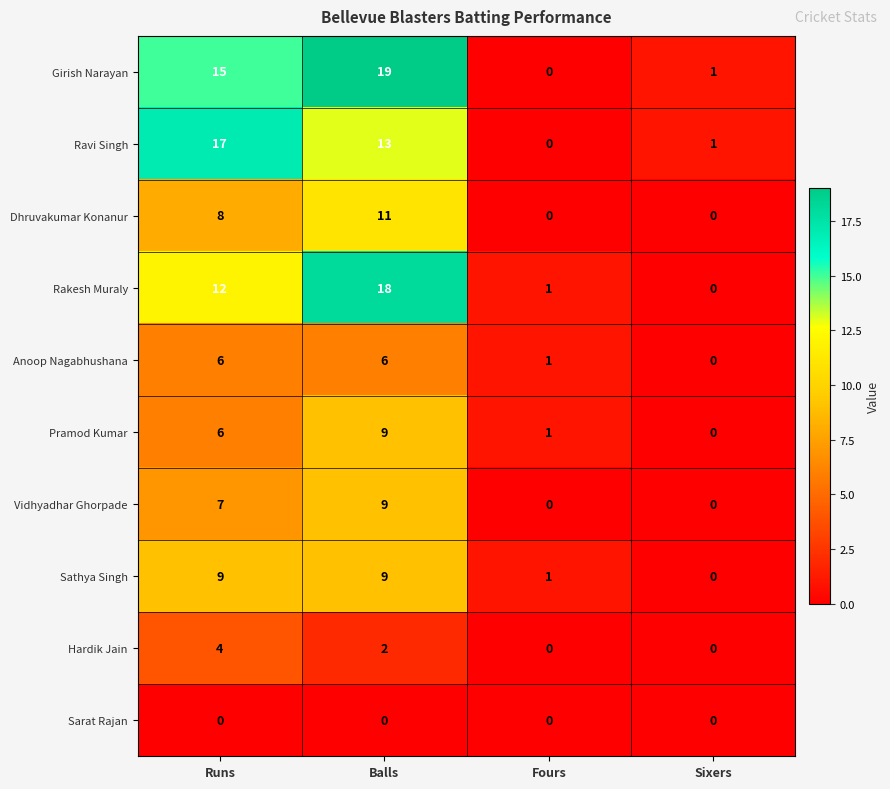

How many Anoop Nagabhushana values are between 1 and 6?

3